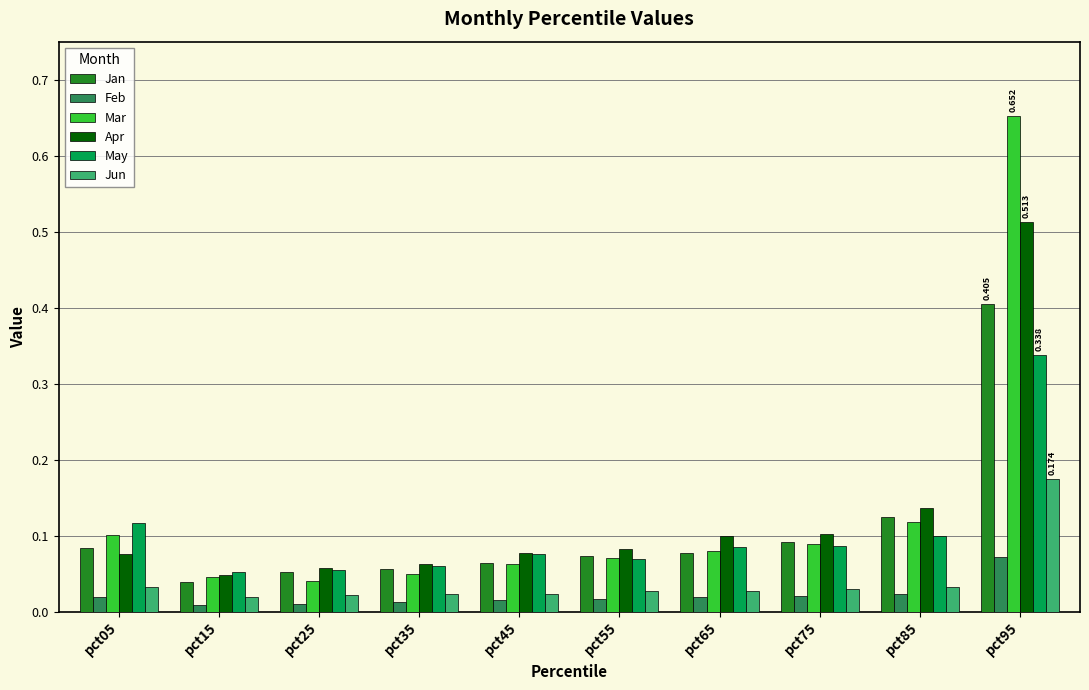

Does the chart contain stacked bars?

No